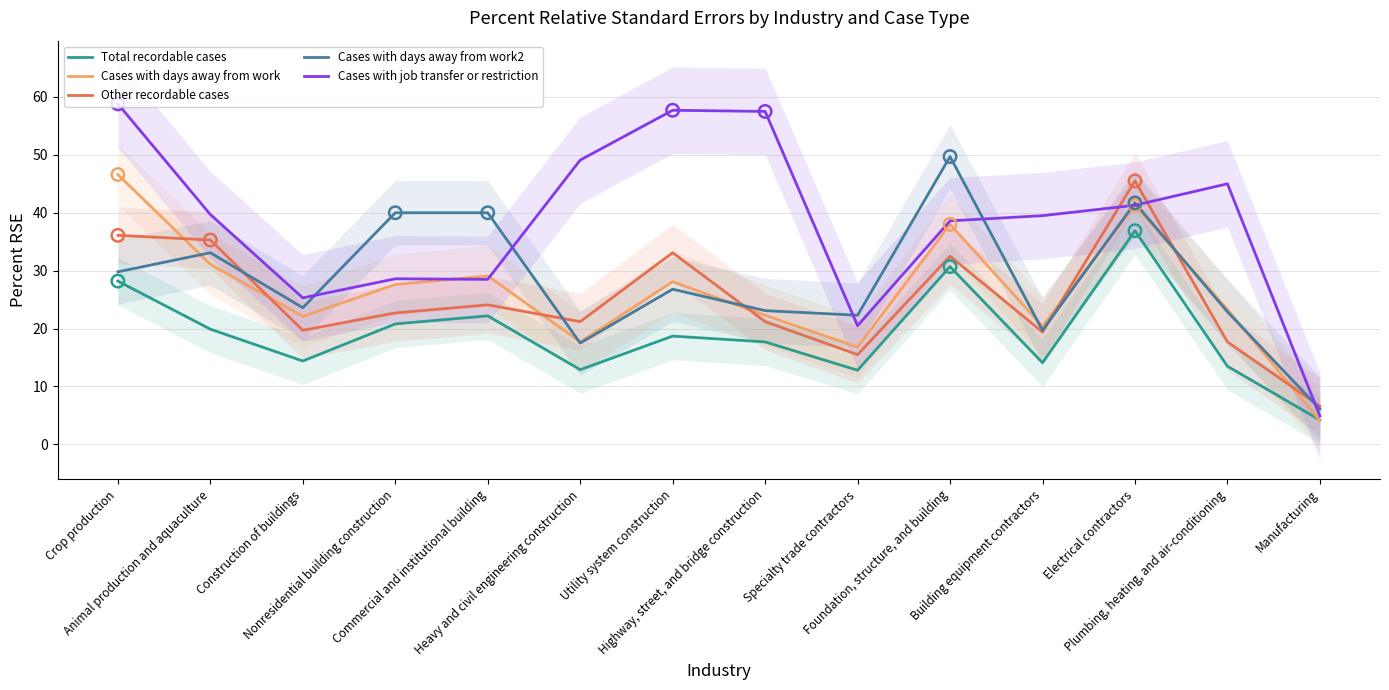

Which series has the largest Y range (max minus min)?

Cases with job transfer or restriction